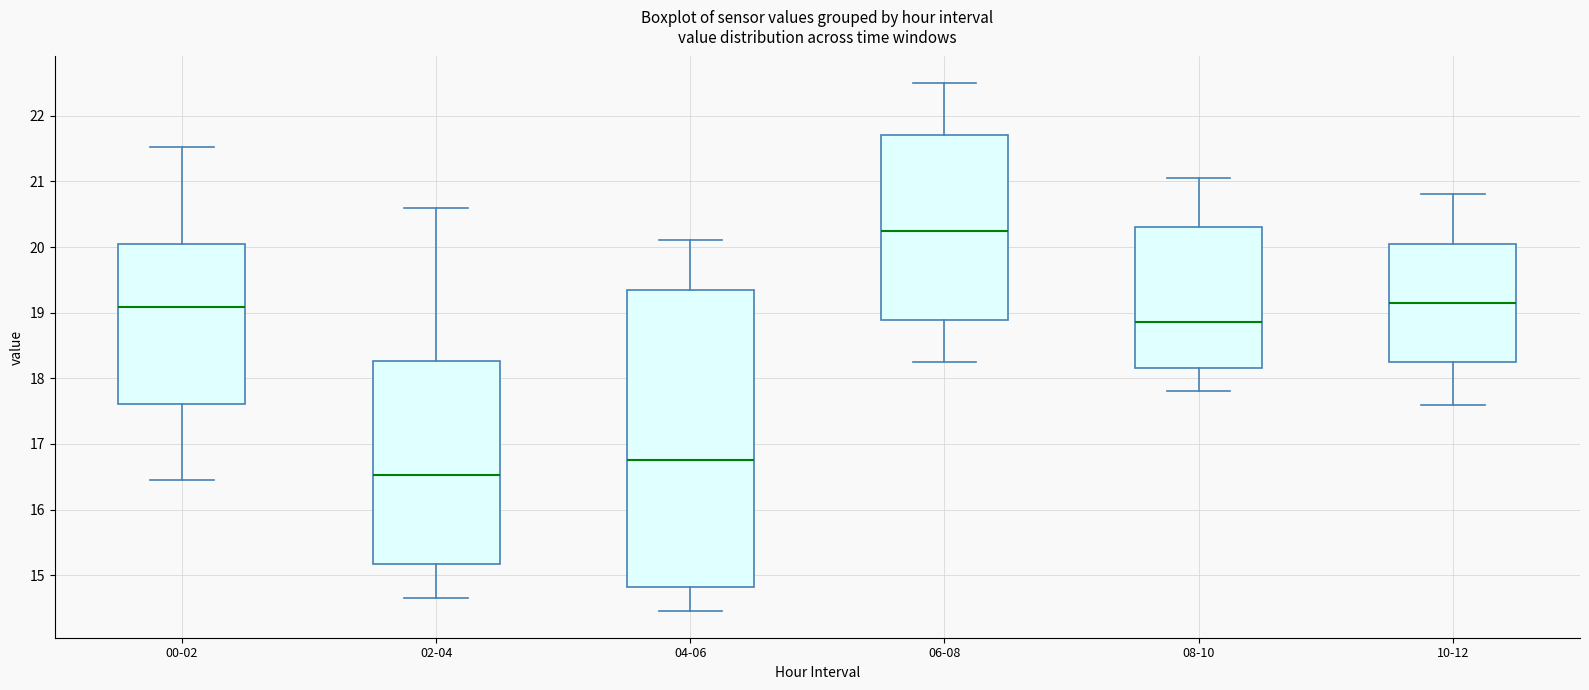

Reading left to right, read every box against the y-axis: the position of its median line, the range the box covers, and the ends of its whiskers. The values are not printed on the chart, so give them approximately, as read against the axis.

00-02: median 19.1, box 17.6 to 20.0, whiskers 16.5 to 21.5
02-04: median 16.5, box 15.2 to 18.3, whiskers 14.7 to 20.6
04-06: median 16.8, box 14.8 to 19.4, whiskers 14.5 to 20.1
06-08: median 20.3, box 18.9 to 21.7, whiskers 18.3 to 22.5
08-10: median 18.9, box 18.2 to 20.3, whiskers 17.8 to 21.1
10-12: median 19.2, box 18.3 to 20.1, whiskers 17.6 to 20.8